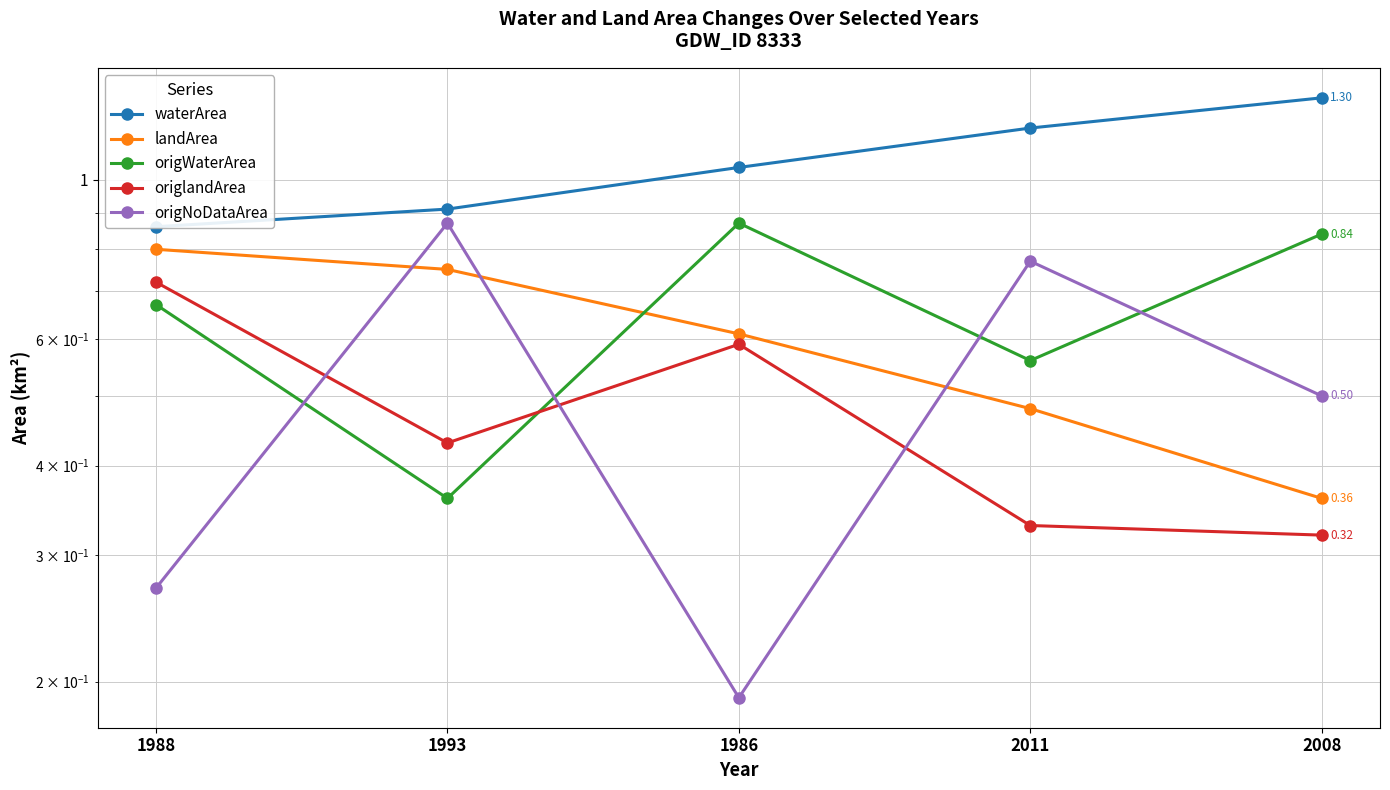

What is the sum of the waterArea values at 2008 and 1993?

2.2